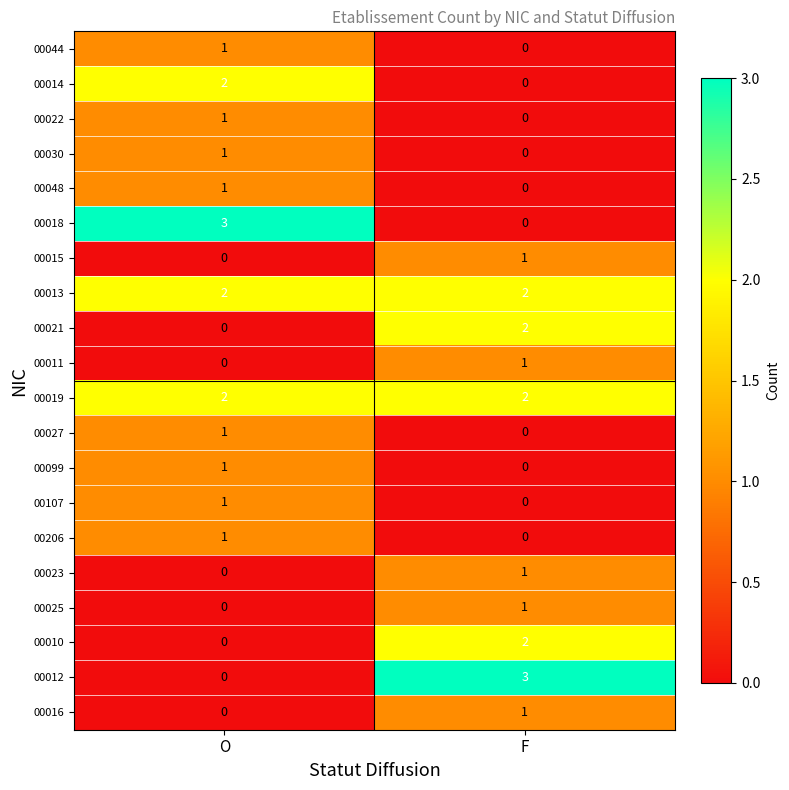

What is the spread (max minus min) of values at O?

3